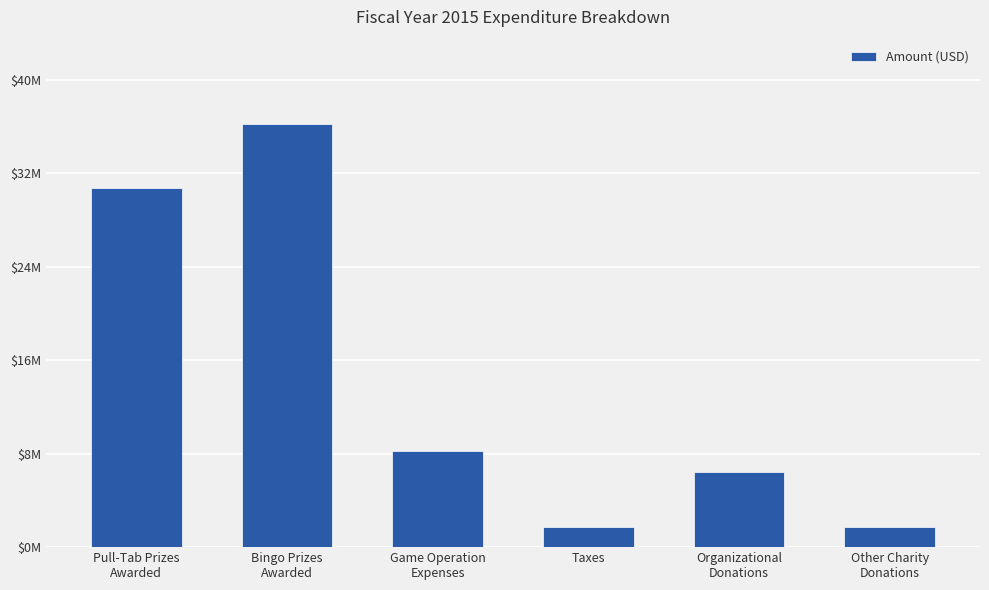

Does the chart contain any negative values?

No